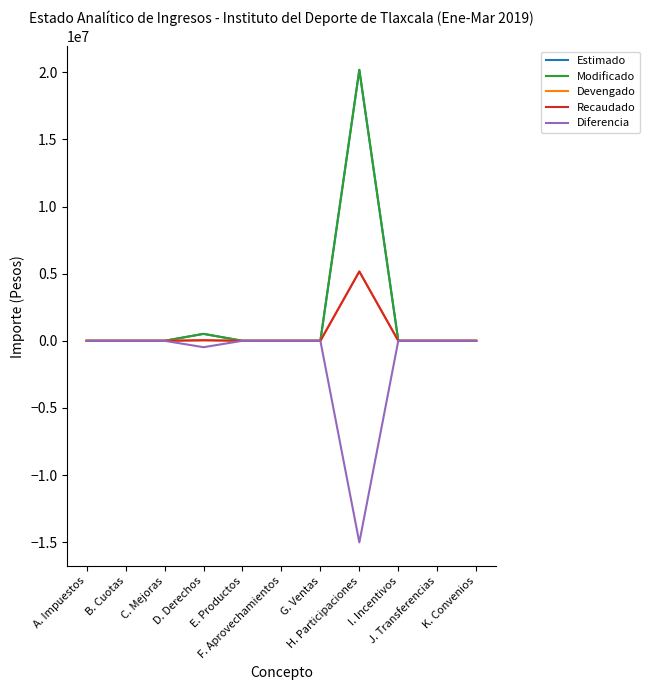

Is this an area chart (filled region under the line)?

No